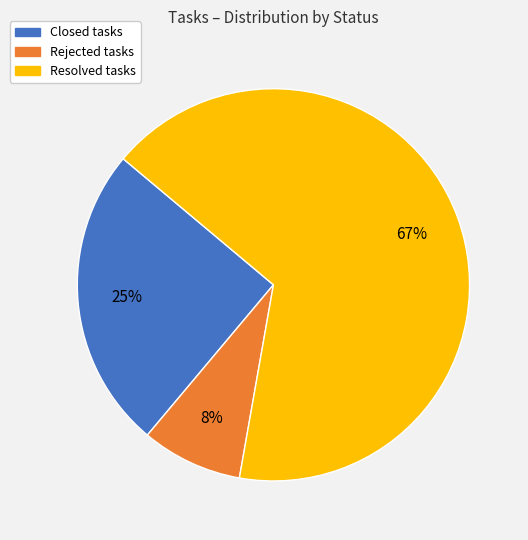

Is there any slice that represents more than half of the pie?

Yes